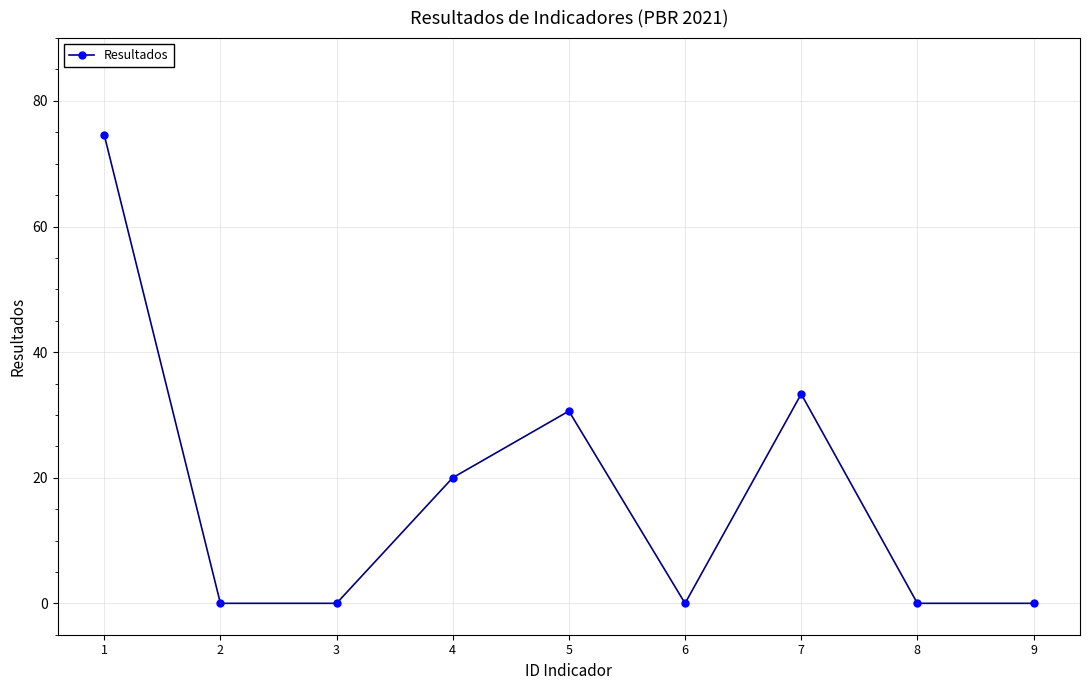

At which category does the data reach its first local peak?

5